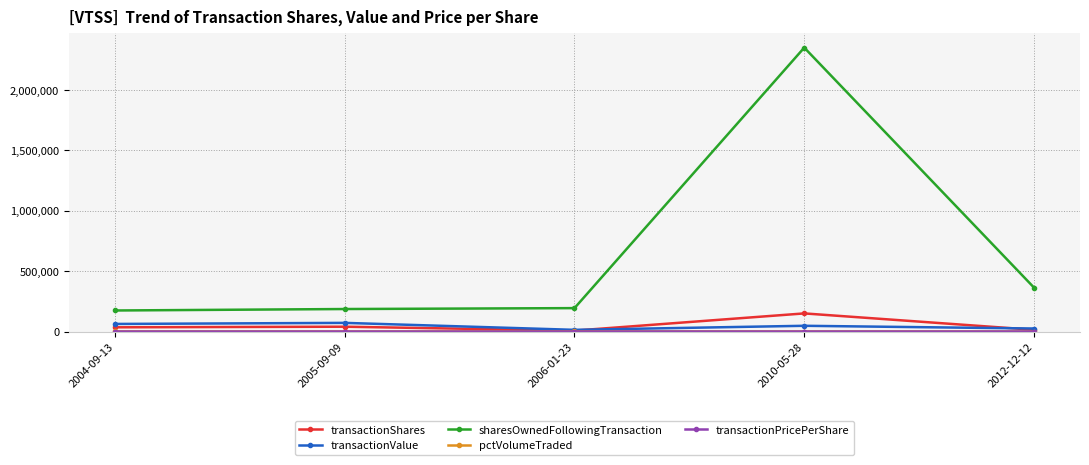

True or false: transactionShares and sharesOwnedFollowingTransaction cross at least once.

False